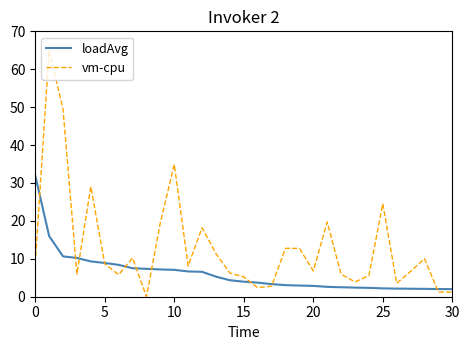

What is the difference between the maximum and minimum values in the vm-cpu series?

65.0